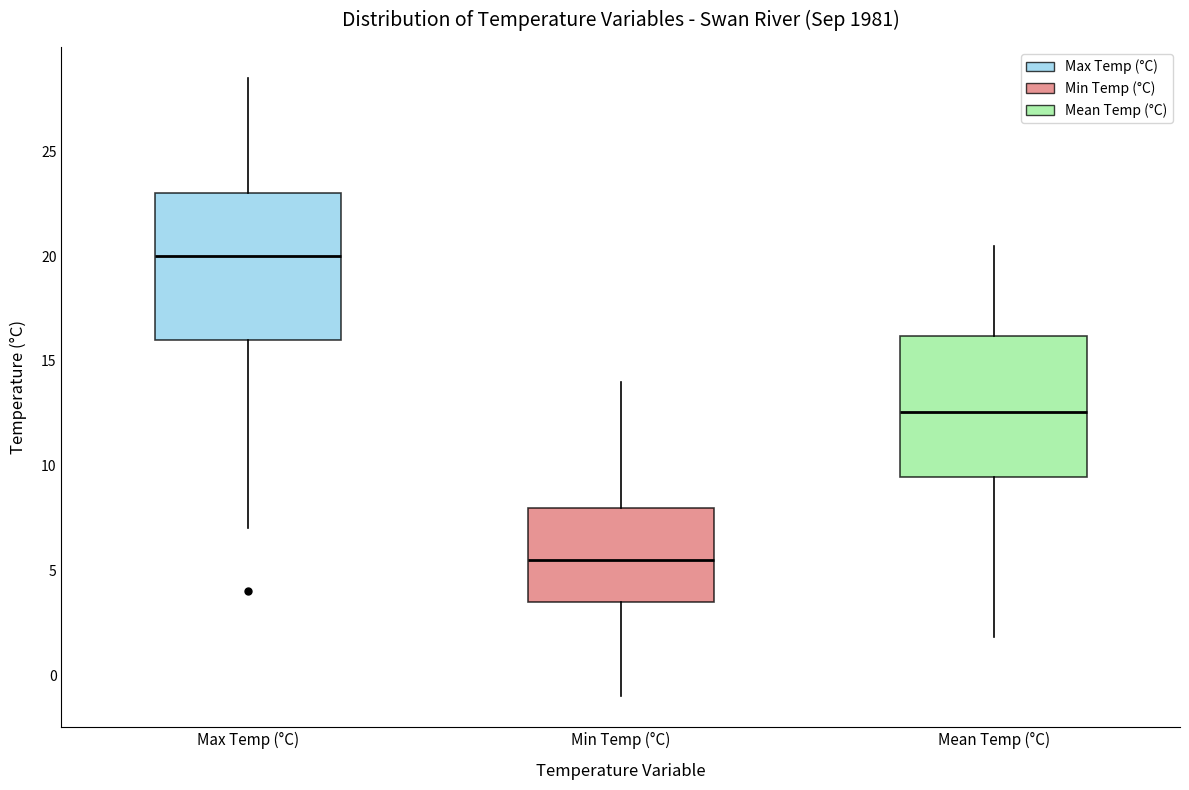

Where does the lower whisker of the box for Mean Temp (°C) end on the y-axis? The values are not printed on the chart, so give them approximately, as read against the axis.

2.0